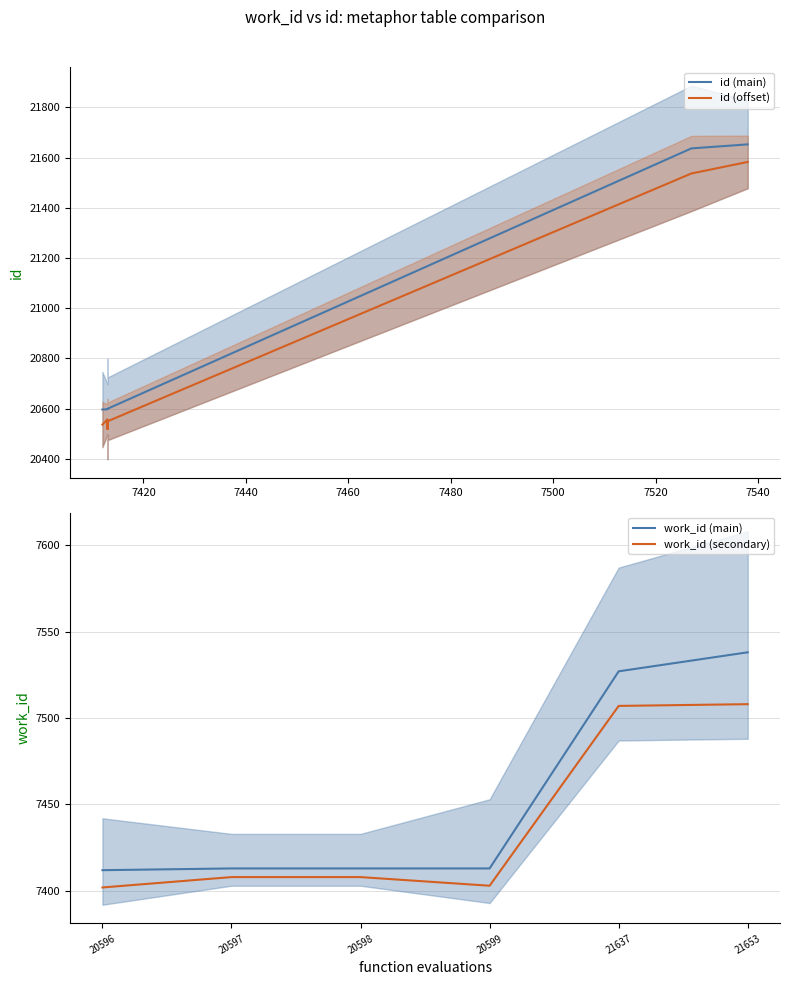

The work_id (main) series shows 7413 at 20597. True or false?

True